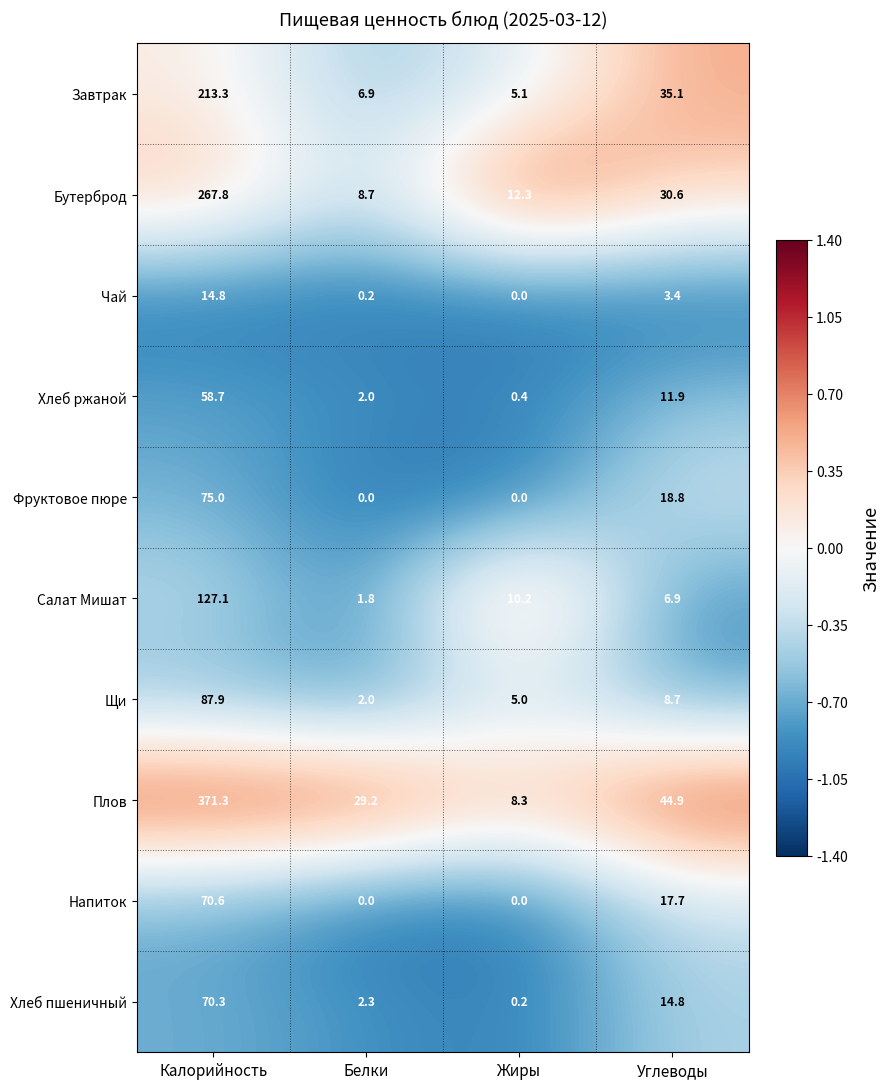

Where is Фруктовое пюре nearest to the value 37?

Углеводы